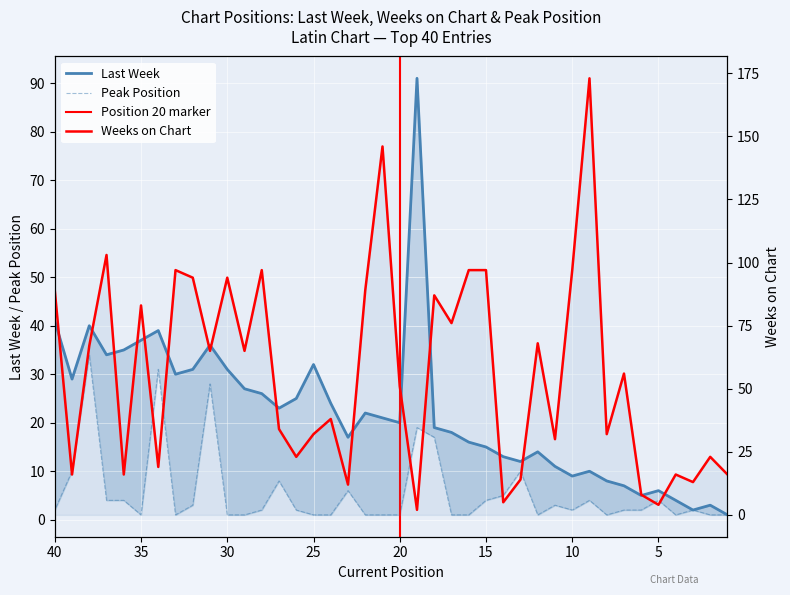

The Peak Position series shows 2 at 28. True or false?

True